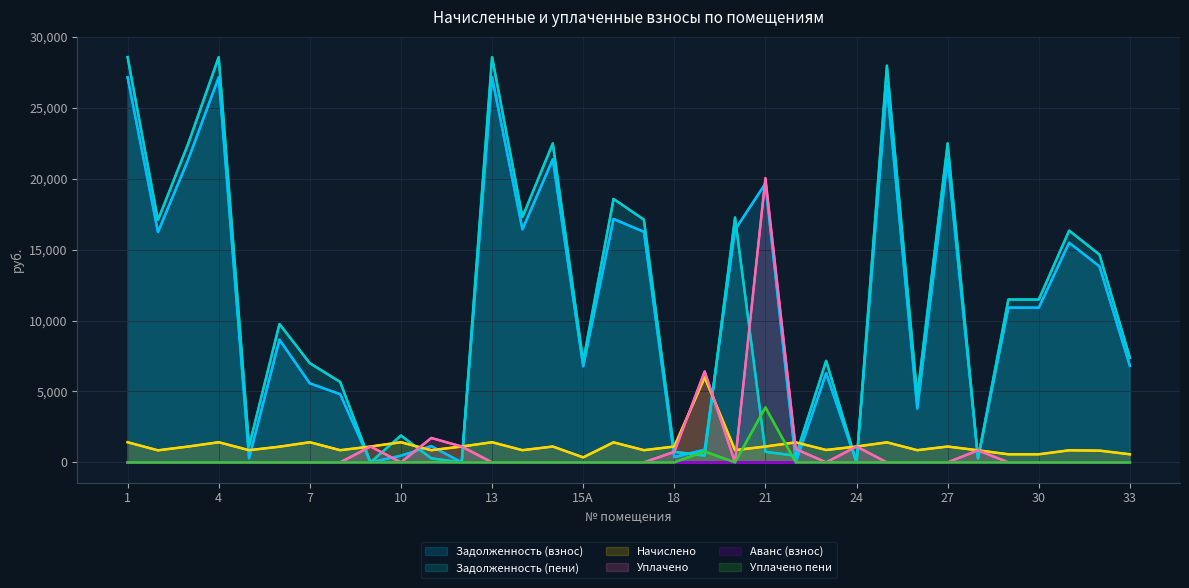

Between 24 and 27, which is larger?

27